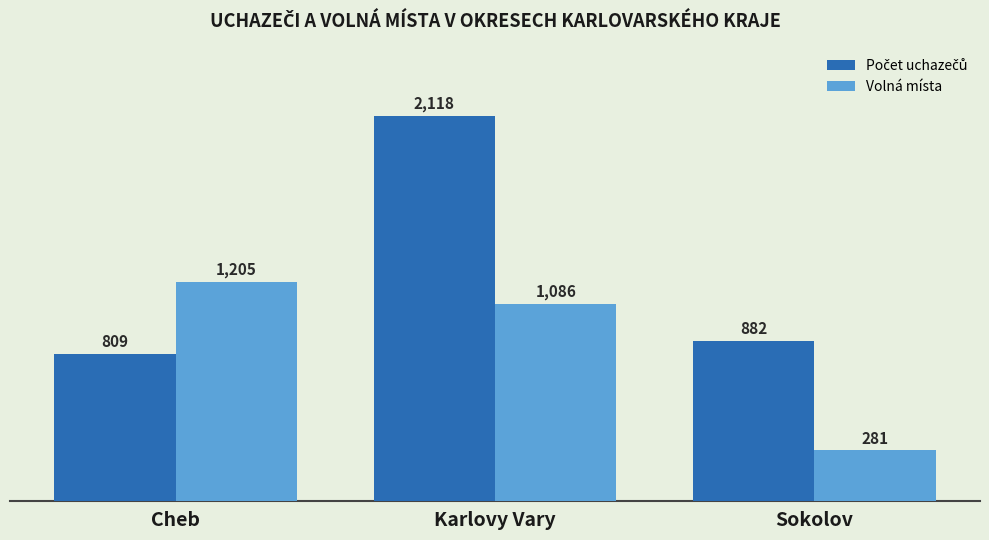

Rank the categories by Volná místa value from lowest to highest.

Sokolov, Karlovy Vary, Cheb